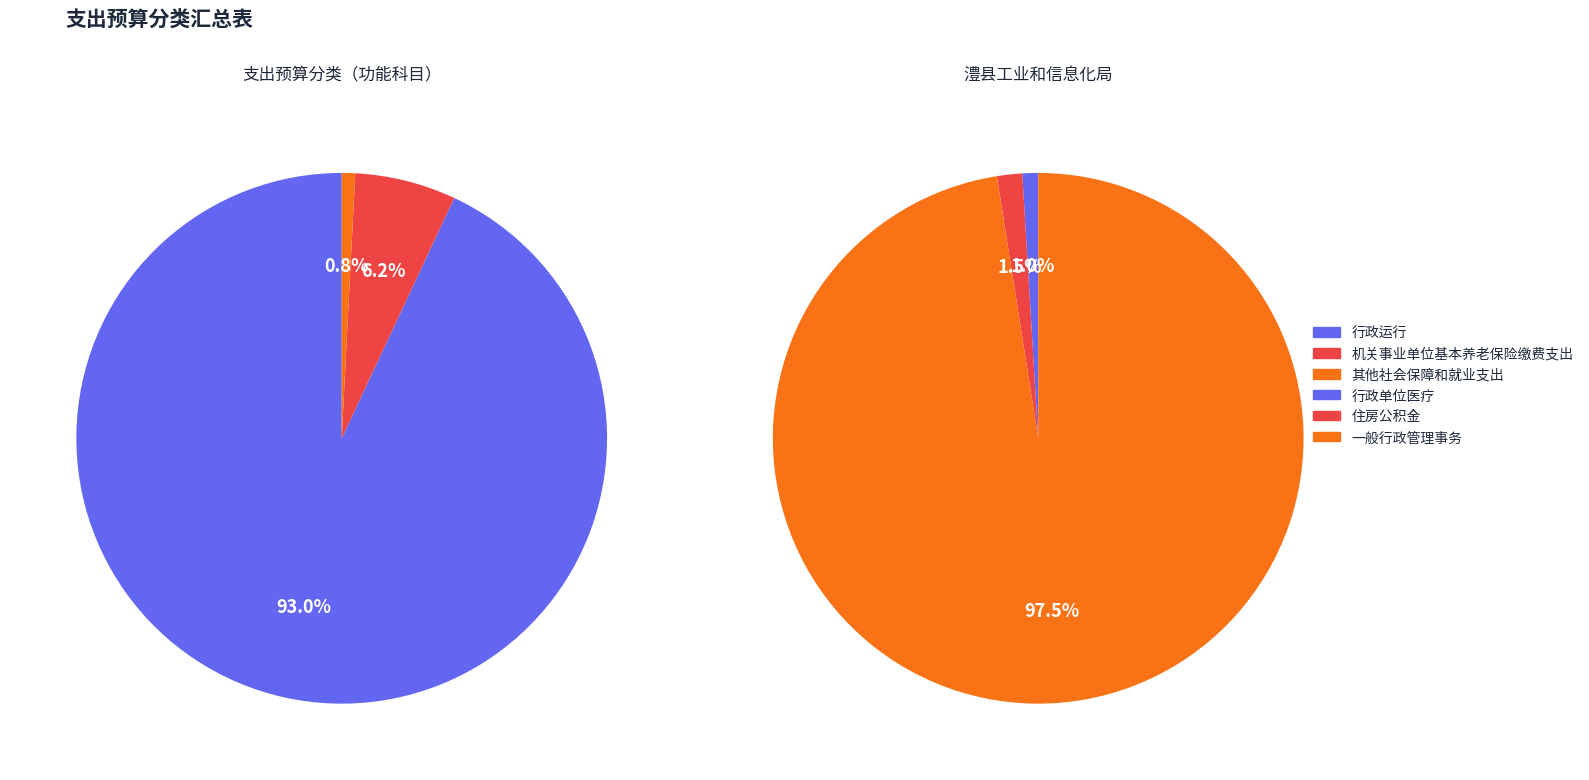

Do 住房公积金 and 机关事业单位基本养老保险缴费支出 together represent more than half of the pie?

No